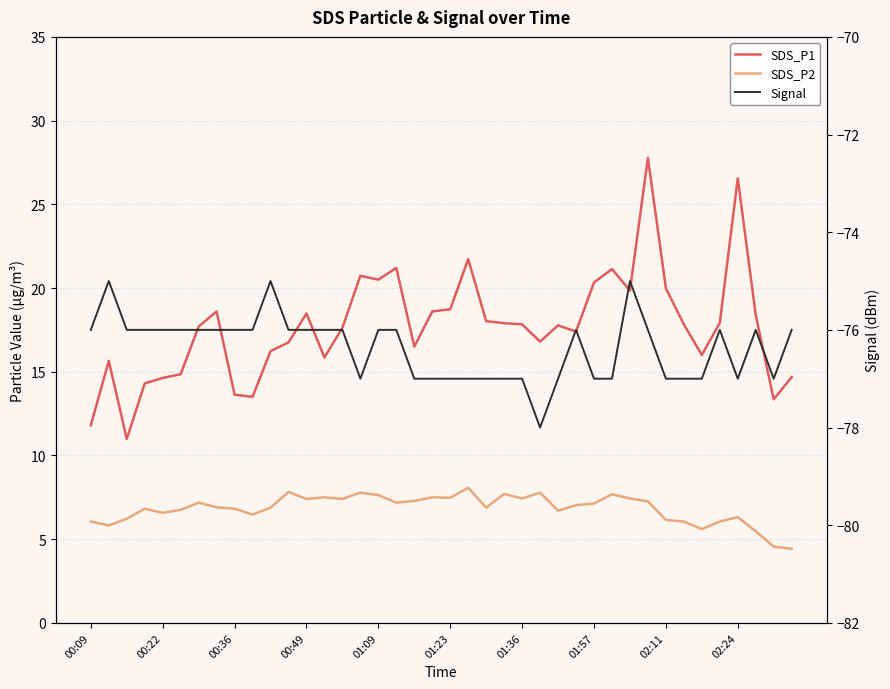

Count the Signal values in the range -77 to -76.

36